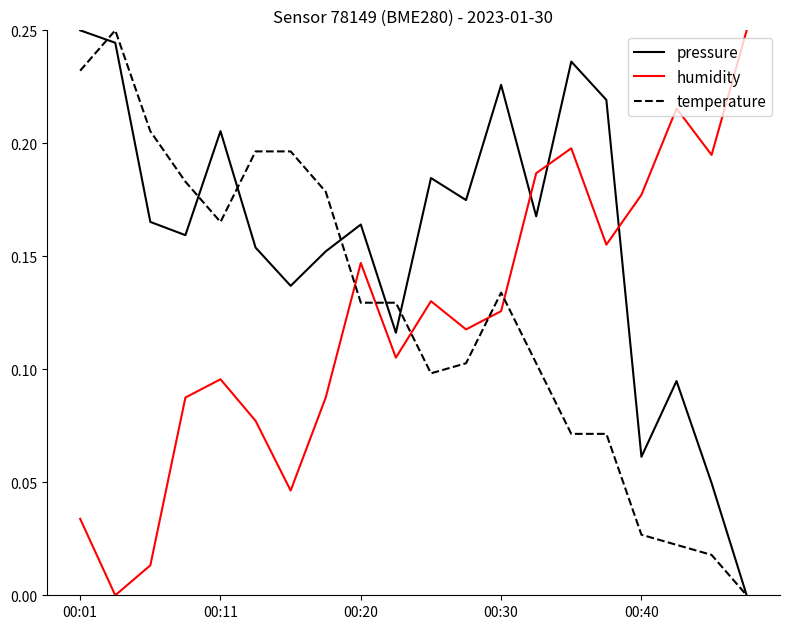

True or false: humidity and pressure intersect in this chart.

True